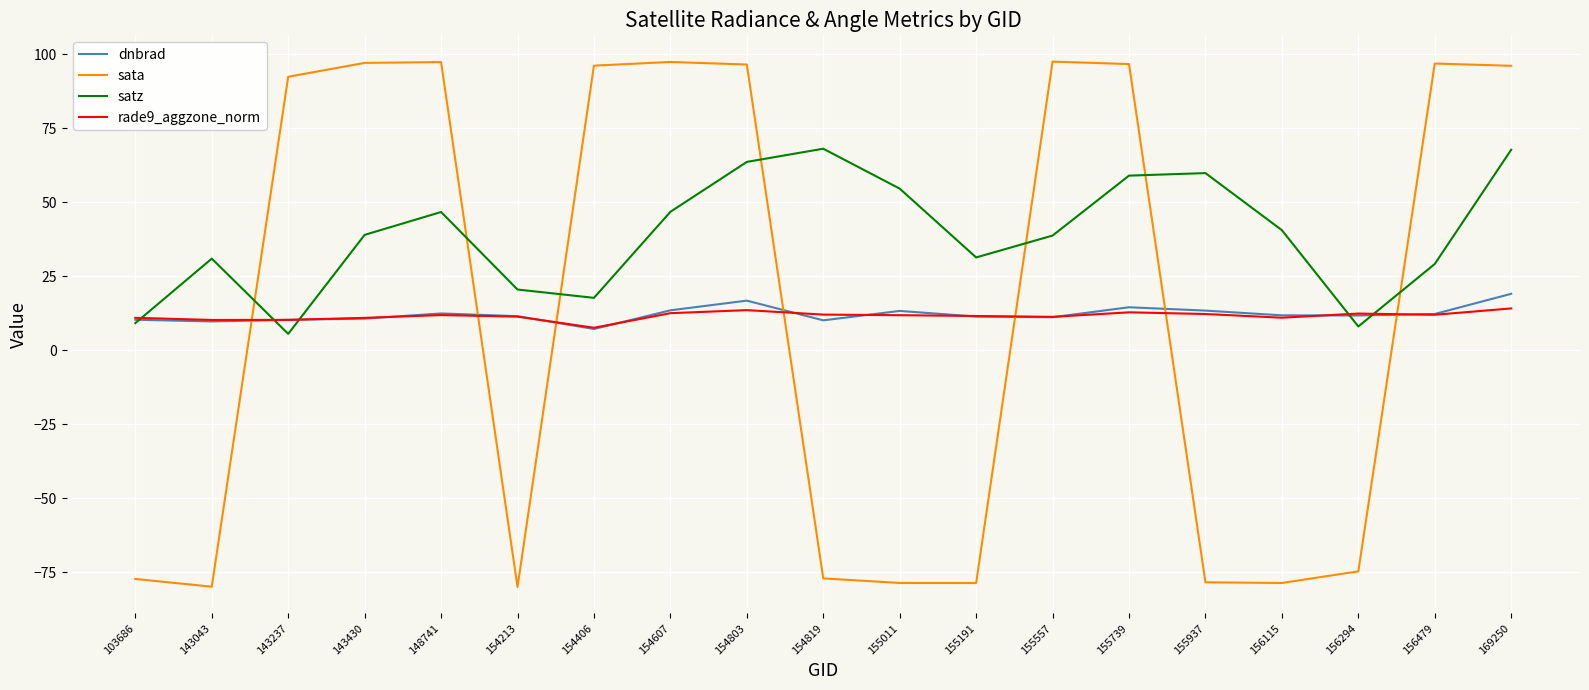

At which category is the sum across all series the highest?

169250